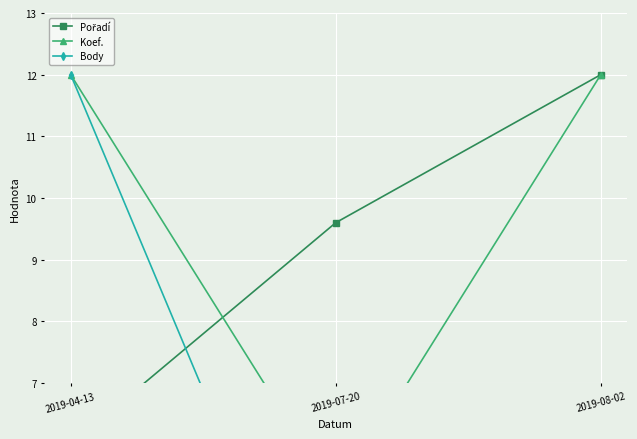

At which category is the sum across all series the highest?

2019-04-13